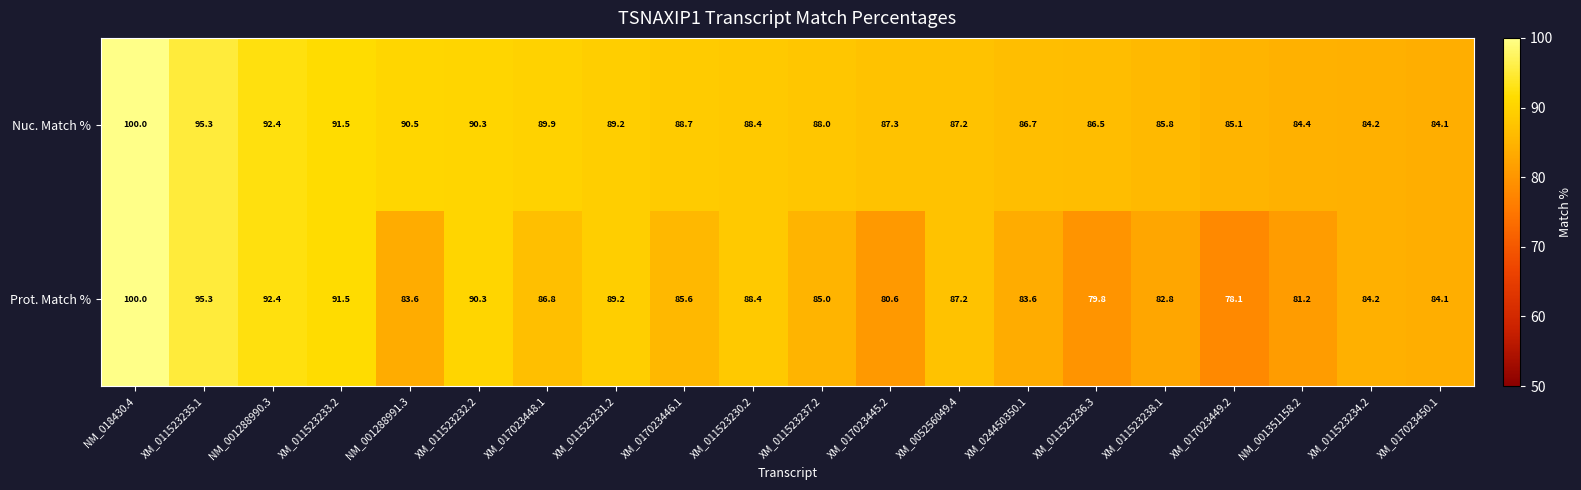

What is the difference between the Prot. Match % values at XM_017023445.2 and XM_011523234.2?

3.6